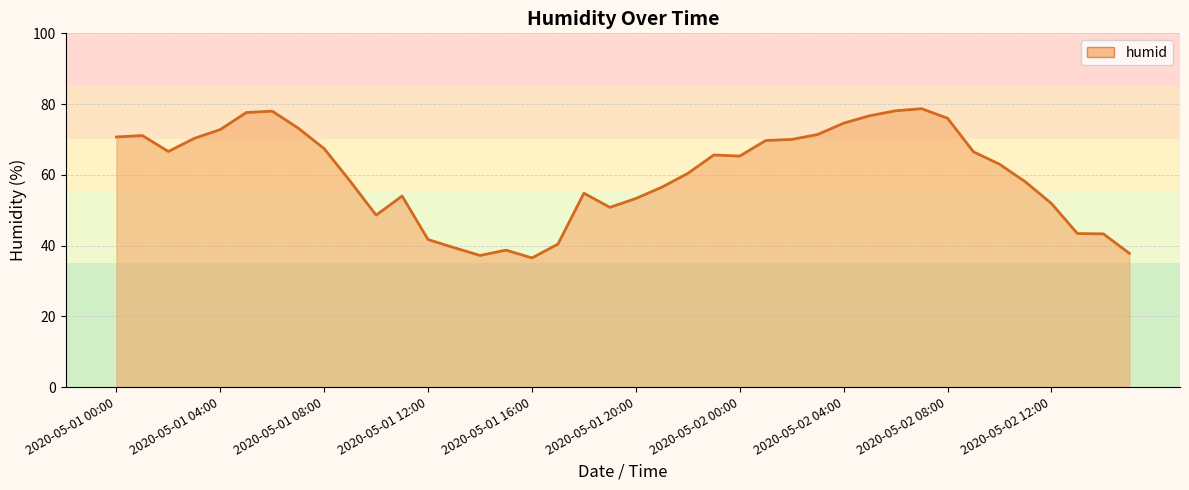

How many lines are shown in the chart?

1